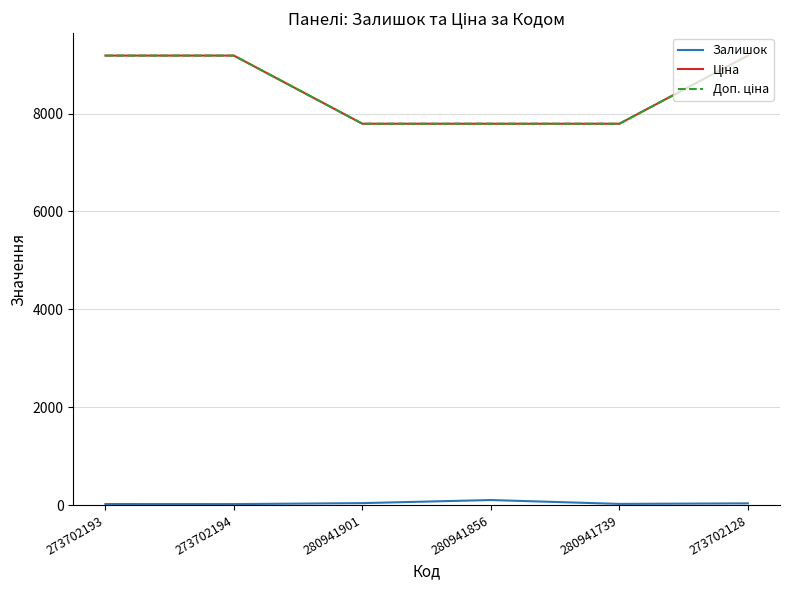

Rank the categories by Доп. ціна value from lowest to highest.

280941901, 280941856, 280941739, 273702193, 273702194, 273702128